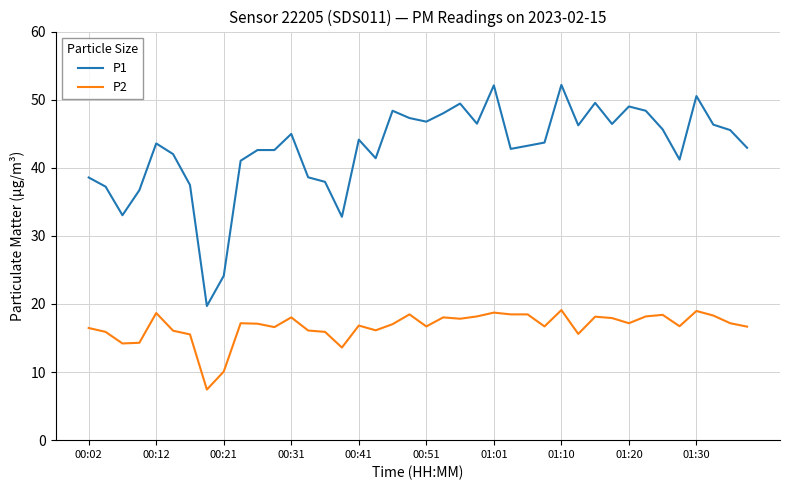

Which series has the largest total across all categories?

P1